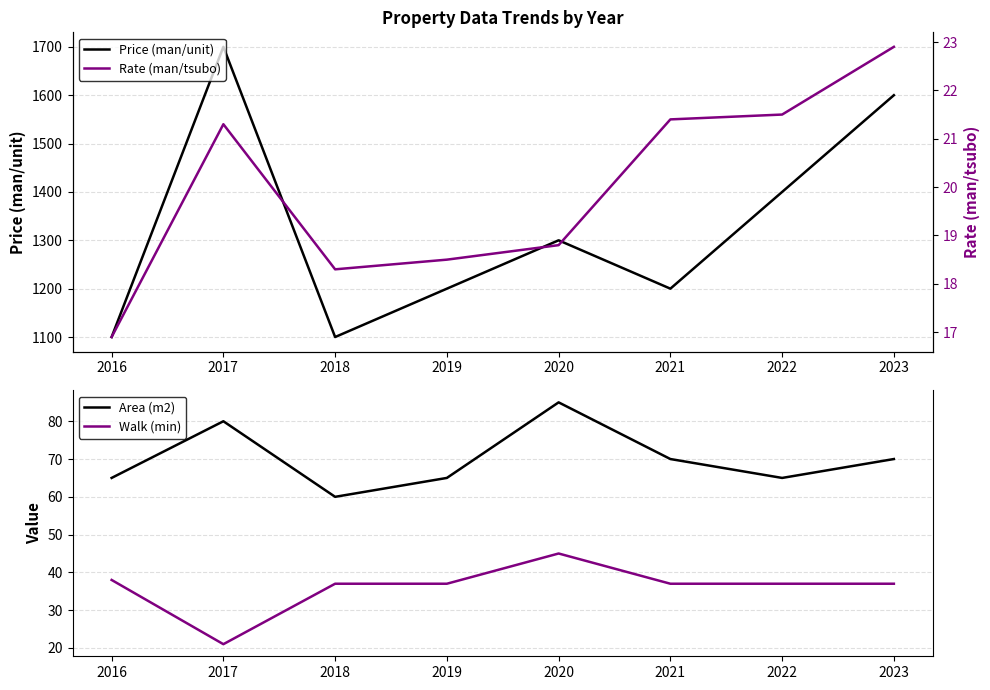

Reading left to right, extract all data points from this chart.

Price (man/unit): 1100.0	1700.0	1100.0	1200.0	1300.0	1200.0	1400.0	1600.0
Area (m2): 65.0	80.0	60.0	65.0	85.0	70.0	65.0	70.0
Walk (min): 38.0	21.0	37.0	37.0	45.0	37.0	37.0	37.0
Rate (man/tsubo): 16.9	21.3	18.3	18.5	18.8	21.4	21.5	22.9